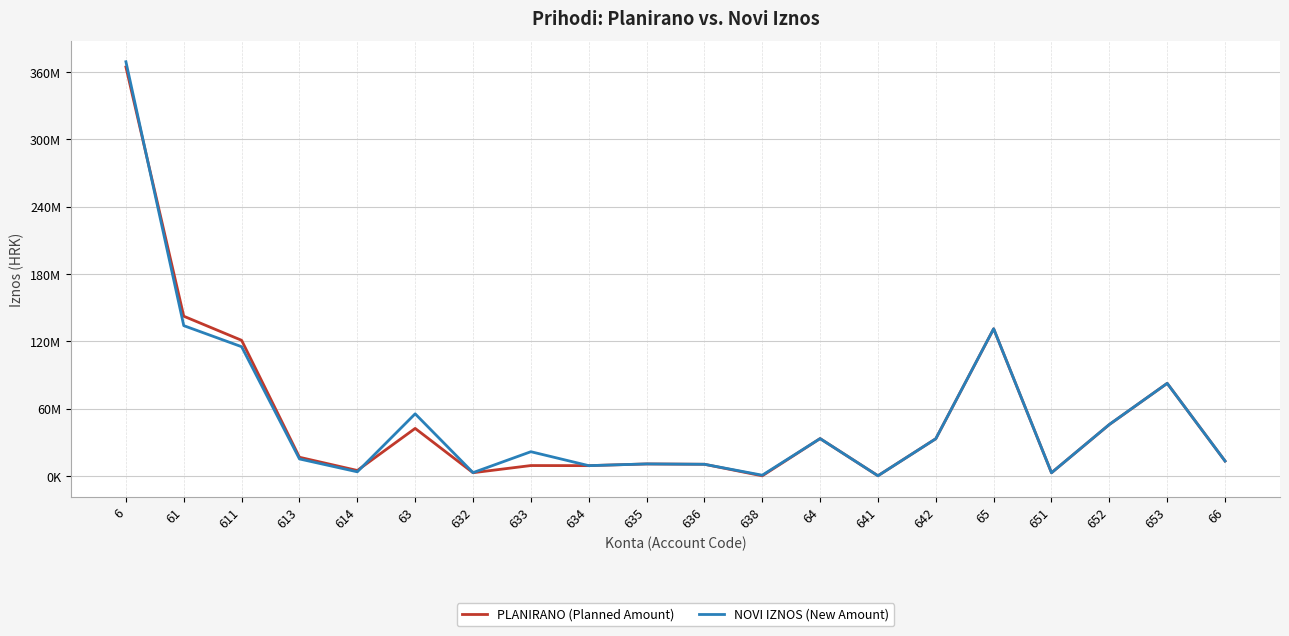

What is the minimum value shown in the chart?

70000